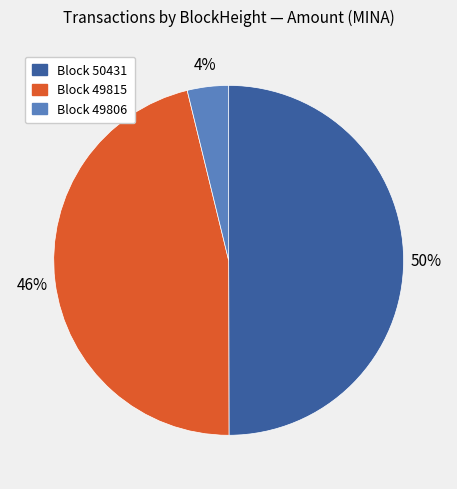

Which has a higher value, Block 50431 or Block 49815?

Block 50431